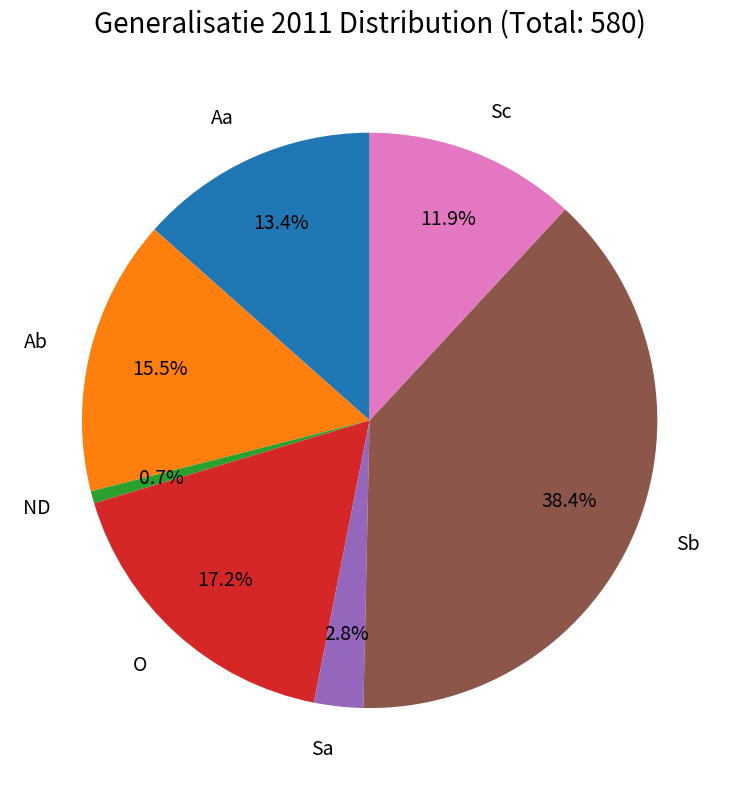

Count the number of slices in the pie.

7